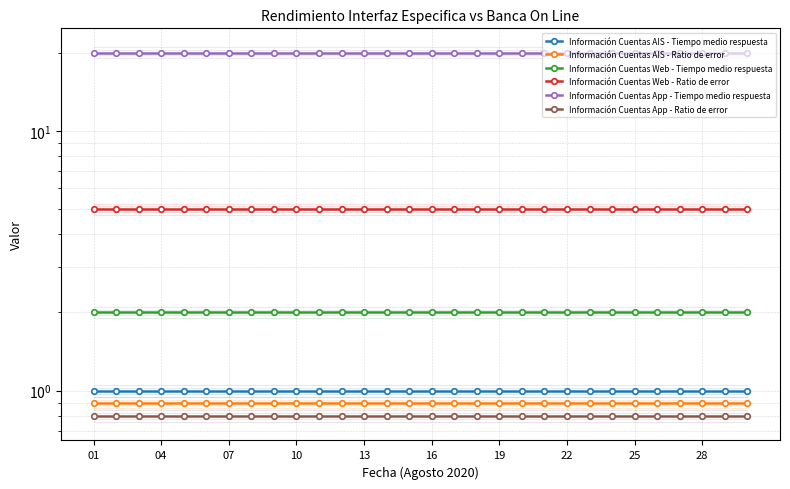

At which category is the sum across all series the highest?

01